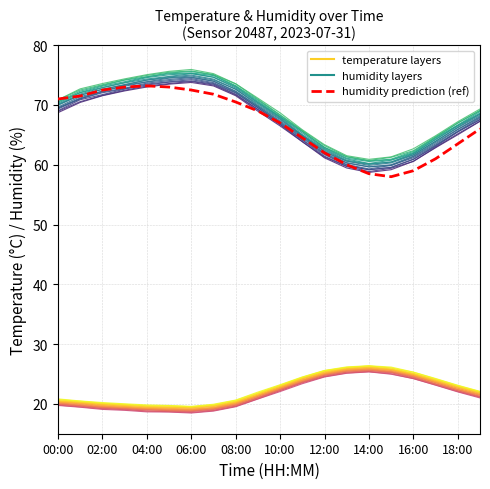

What is the label of the 19th point from the left?

18:00